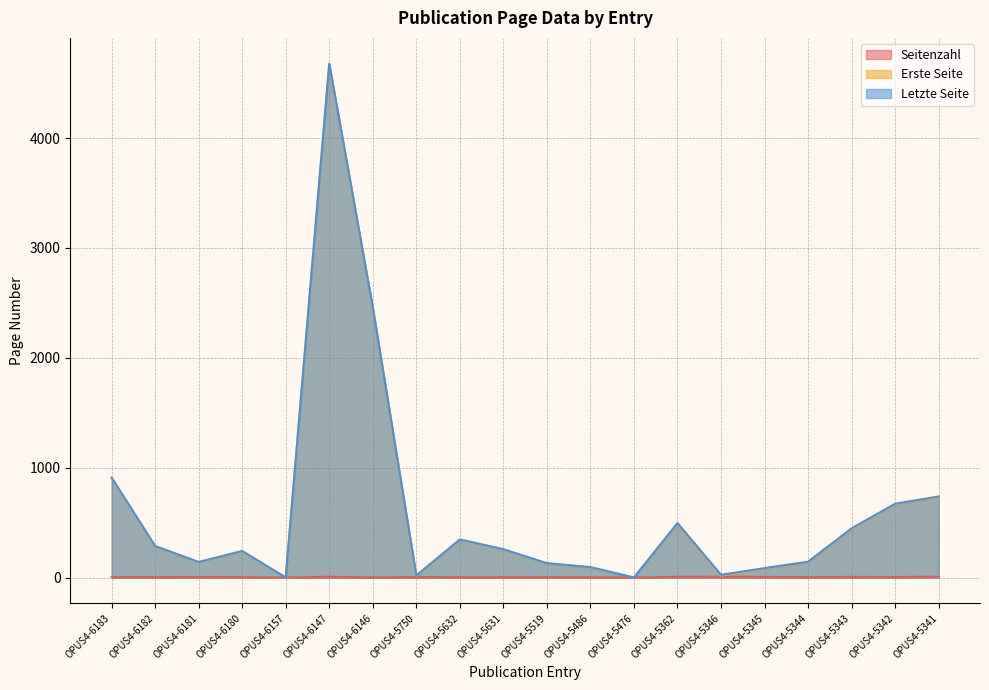

Reading left to right, transcribe all the data shown in this chart.

Seitenzahl: OPUS4-6183=4	OPUS4-6182=4	OPUS4-6181=4	OPUS4-6180=4	OPUS4-6157=0	OPUS4-6147=7	OPUS4-6146=1	OPUS4-5750=5	OPUS4-5632=3	OPUS4-5631=3	OPUS4-5519=4	OPUS4-5486=3	OPUS4-5476=0	OPUS4-5362=7	OPUS4-5346=8	OPUS4-5345=6	OPUS4-5344=4	OPUS4-5343=6	OPUS4-5342=5	OPUS4-5341=8
Erste Seite: OPUS4-6183=906	OPUS4-6182=283	OPUS4-6181=139	OPUS4-6180=238	OPUS4-6157=0	OPUS4-6147=4671	OPUS4-6146=2458	OPUS4-5750=14	OPUS4-5632=344	OPUS4-5631=255	OPUS4-5519=127	OPUS4-5486=92	OPUS4-5476=0	OPUS4-5362=489	OPUS4-5346=17	OPUS4-5345=80	OPUS4-5344=140	OPUS4-5343=442	OPUS4-5342=667	OPUS4-5341=730
Letzte Seite: OPUS4-6183=910	OPUS4-6182=287	OPUS4-6181=142	OPUS4-6180=242	OPUS4-6157=0	OPUS4-6147=4678	OPUS4-6146=2459	OPUS4-5750=19	OPUS4-5632=347	OPUS4-5631=258	OPUS4-5519=131	OPUS4-5486=95	OPUS4-5476=0	OPUS4-5362=496	OPUS4-5346=25	OPUS4-5345=86	OPUS4-5344=144	OPUS4-5343=448	OPUS4-5342=672	OPUS4-5341=738